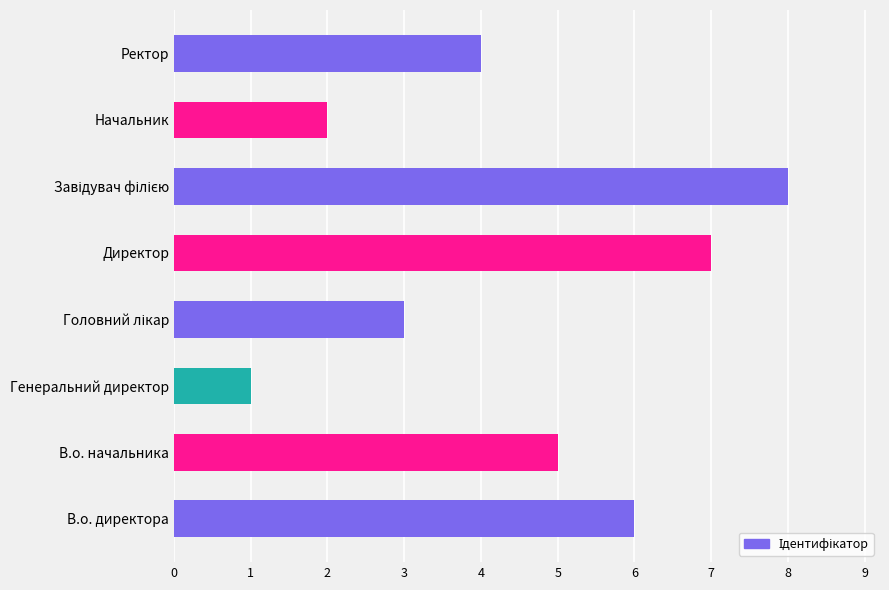

Count the number of categories in the chart.

8